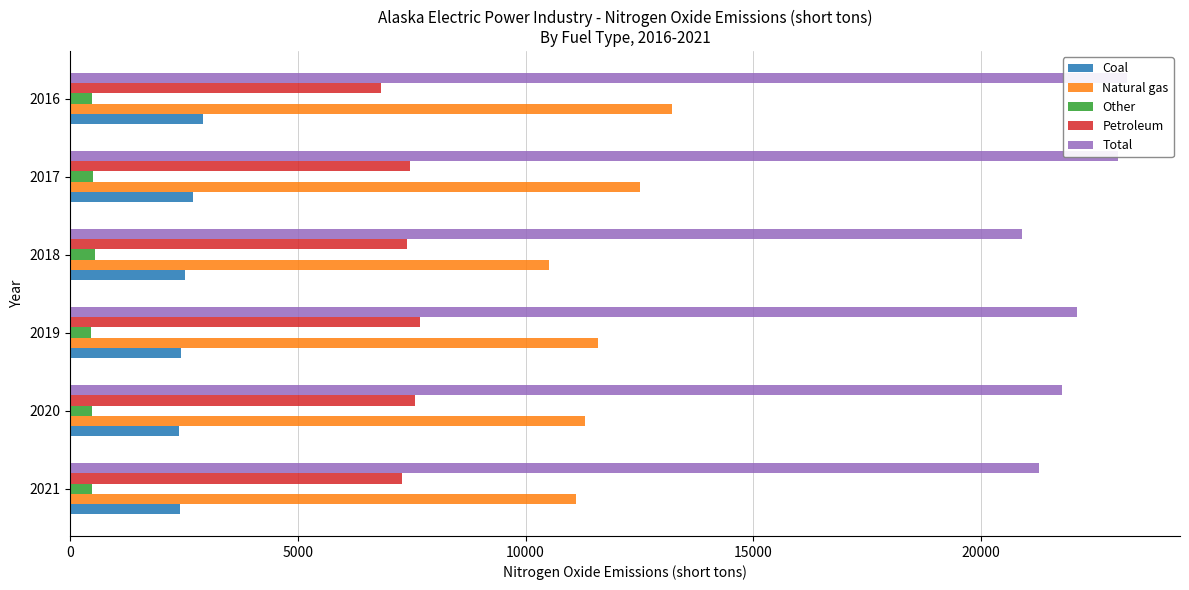

What is the greatest value displayed?

23212